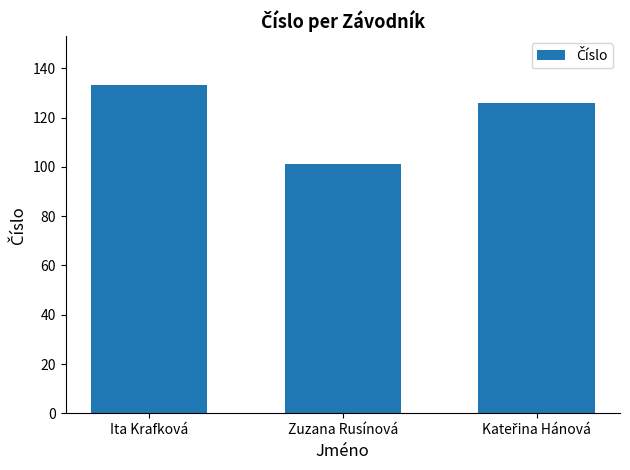

What is the smallest value displayed?

101